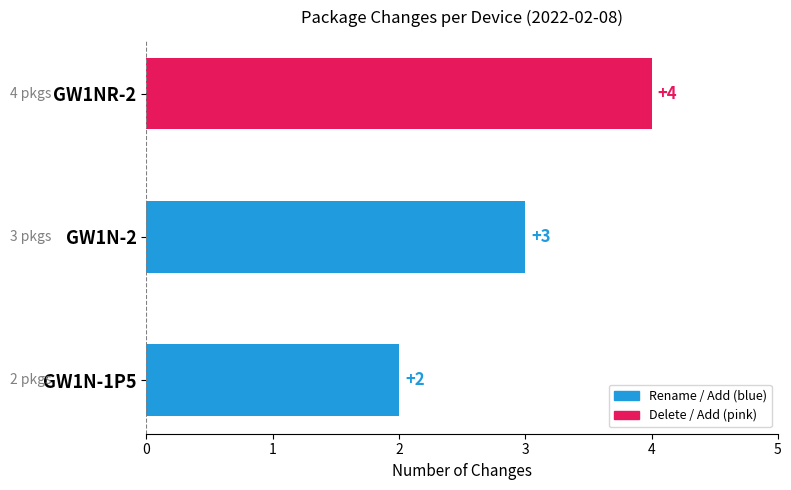

Rank the categories by value from highest to lowest.

GW1NR-2, GW1N-2, GW1N-1P5